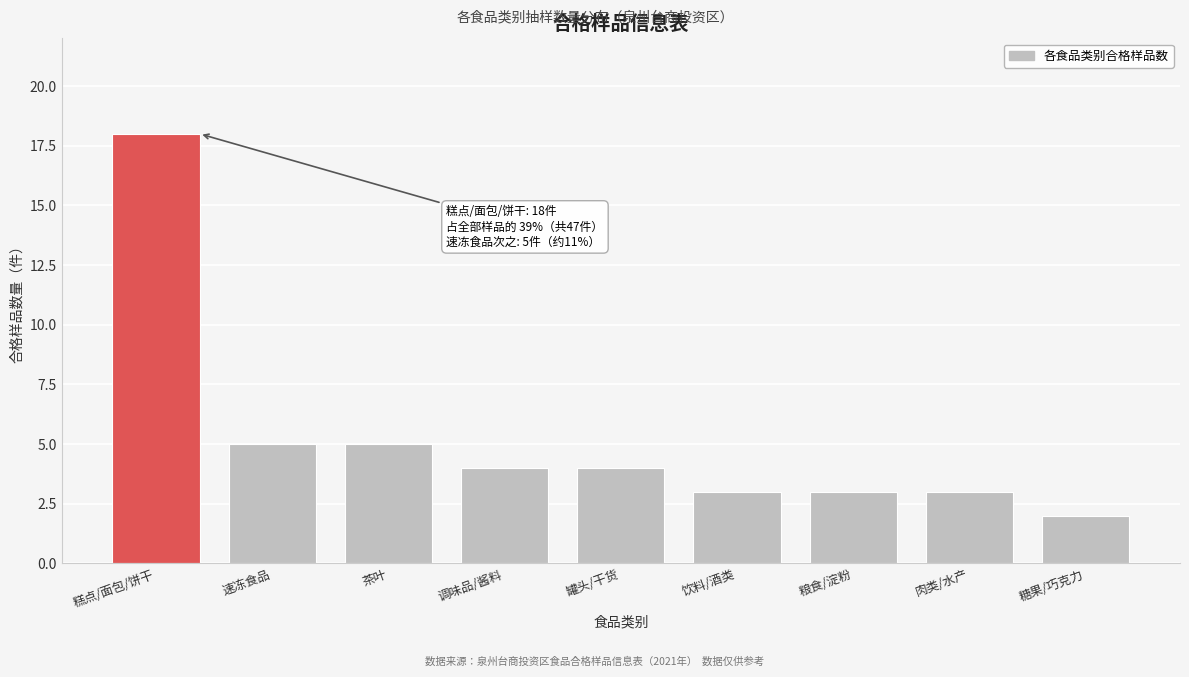

Reading left to right, transcribe all the data shown in this chart.

18	5	5	4	4	3	3	3	2